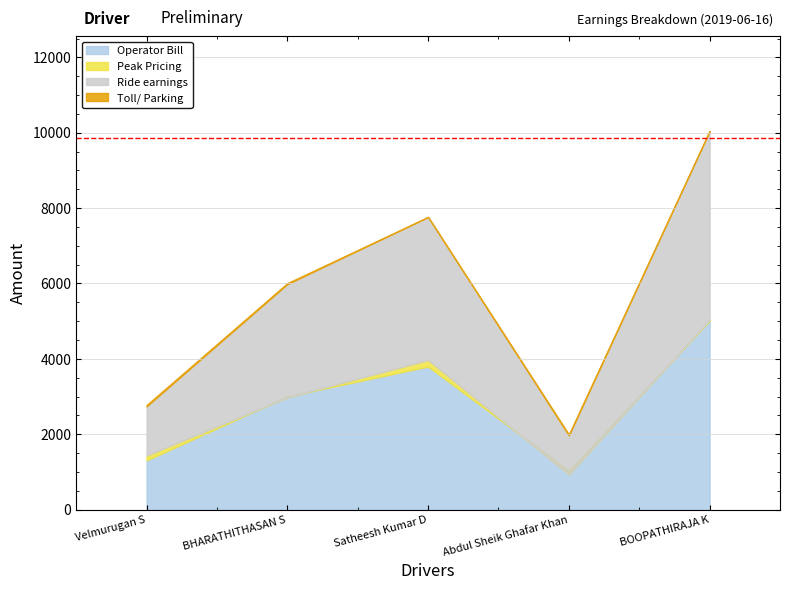

Is it true that Peak Pricing equals -38.1 at BHARATHITHASAN S?

False